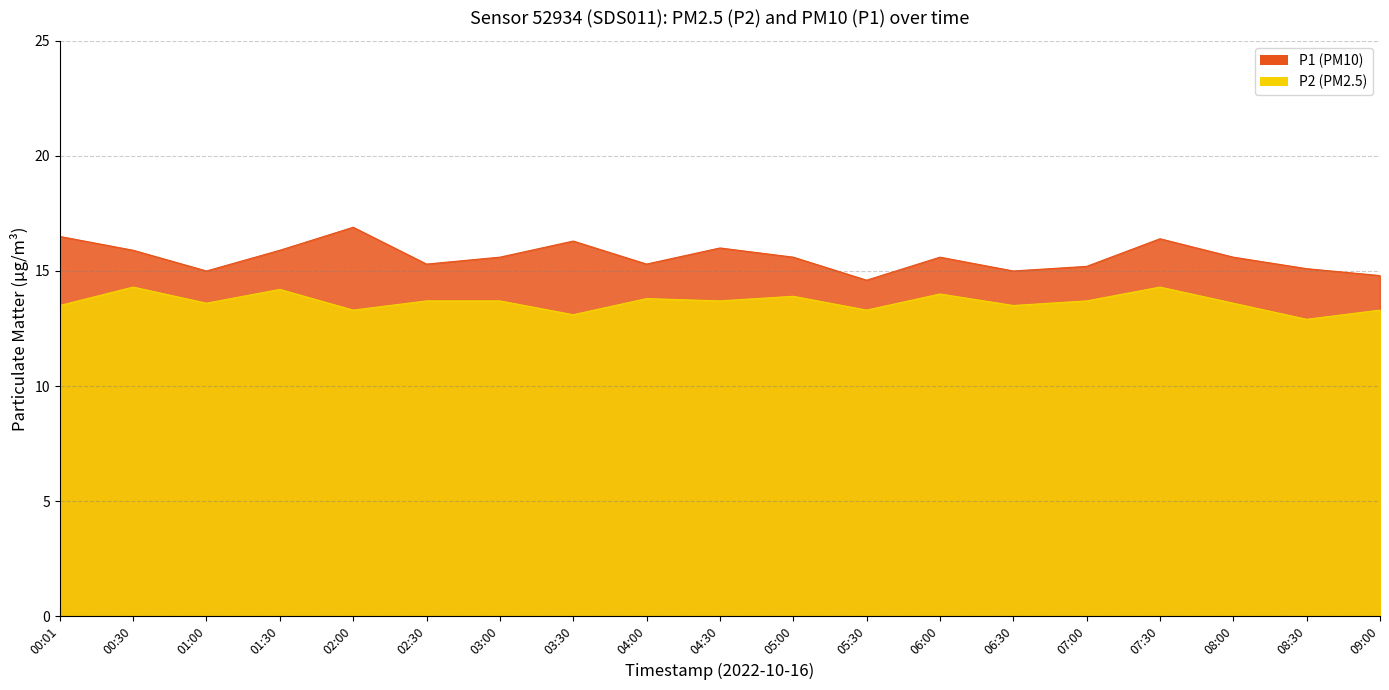

Which has a higher value, 03:30 or 07:00?

03:30